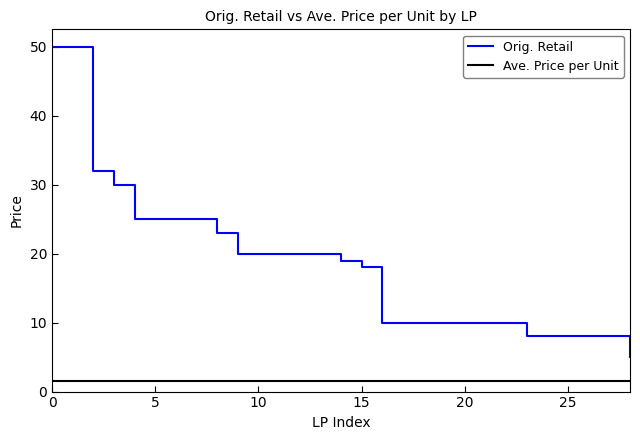

True or false: Orig. Retail and Ave. Price per Unit cross at least once.

False